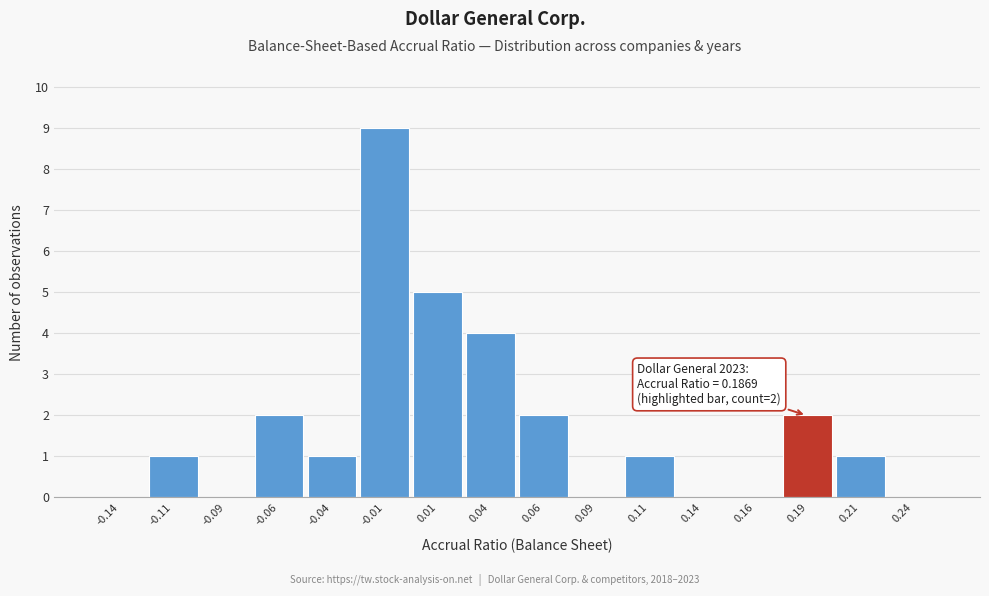

Over which range of the x-axis is the bar tallest?

-0.025 to 0.000